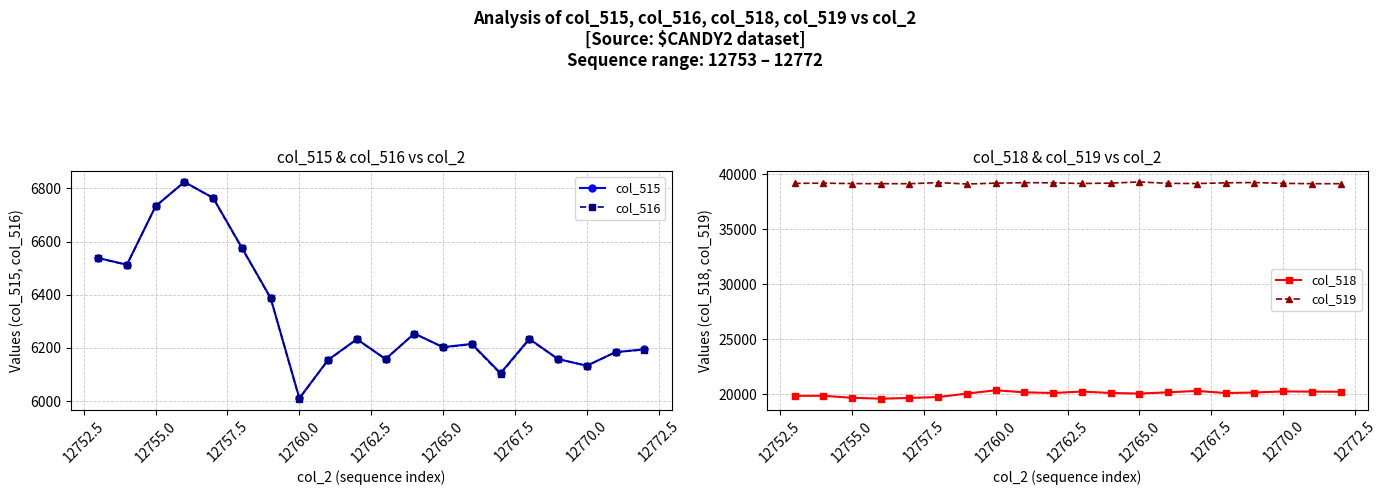

Is it true that col_515 equals 9380 at 12765.0?

False